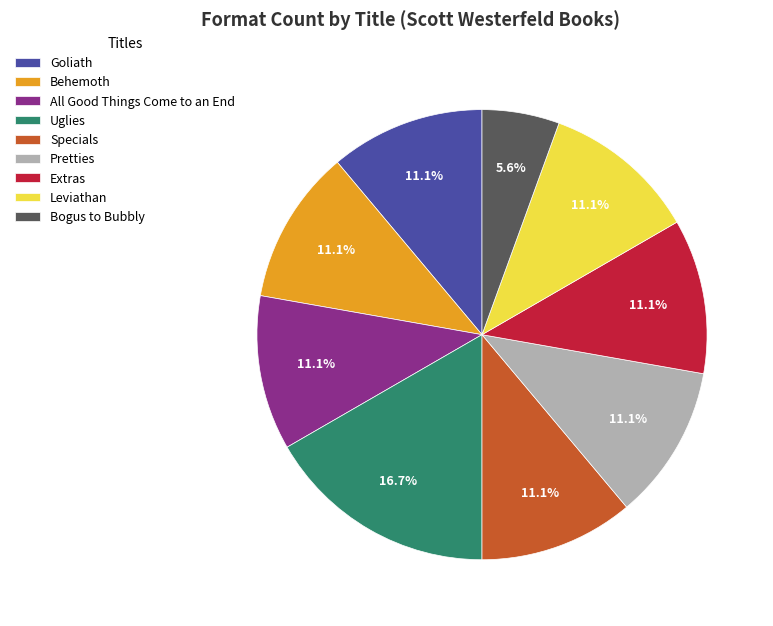

Does Specials represent more than half of the total?

No